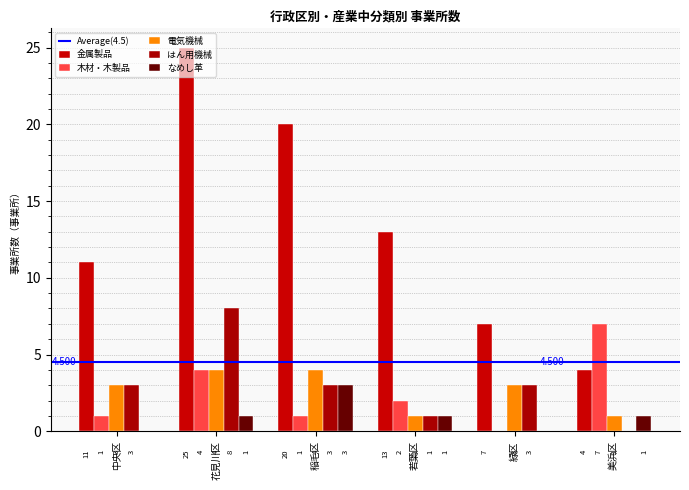

Where does the 木材・木製品 series first go above 2?

花見川区